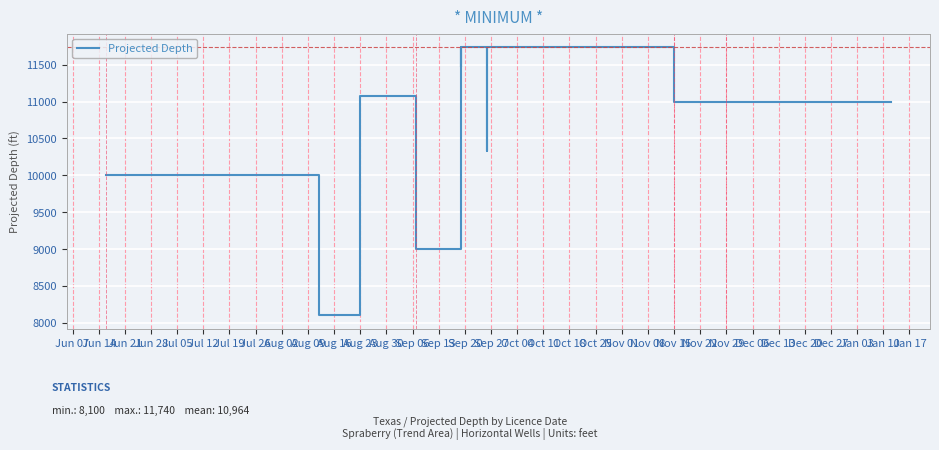

True or false: the data shows 6315 at Jun 07.

False